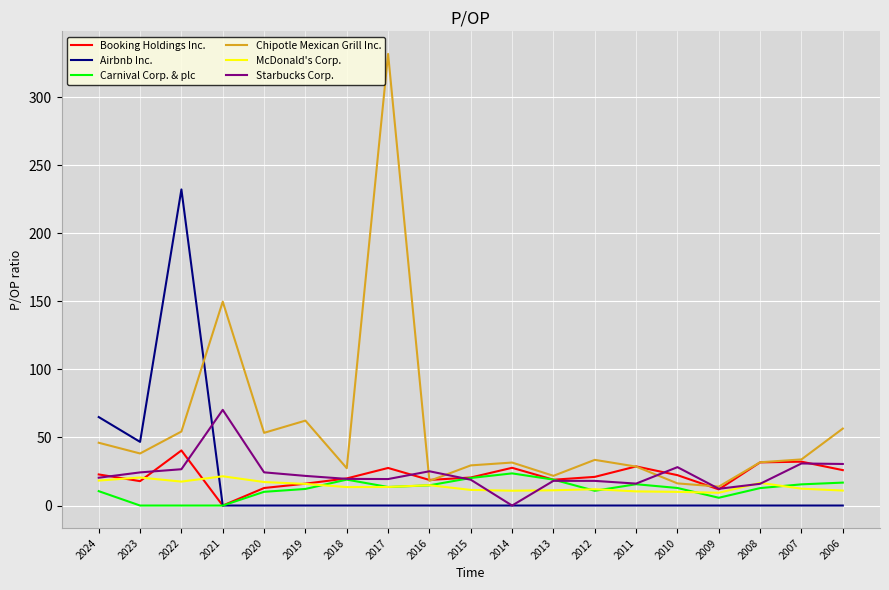

At which category is the sum across all series the highest?

2017